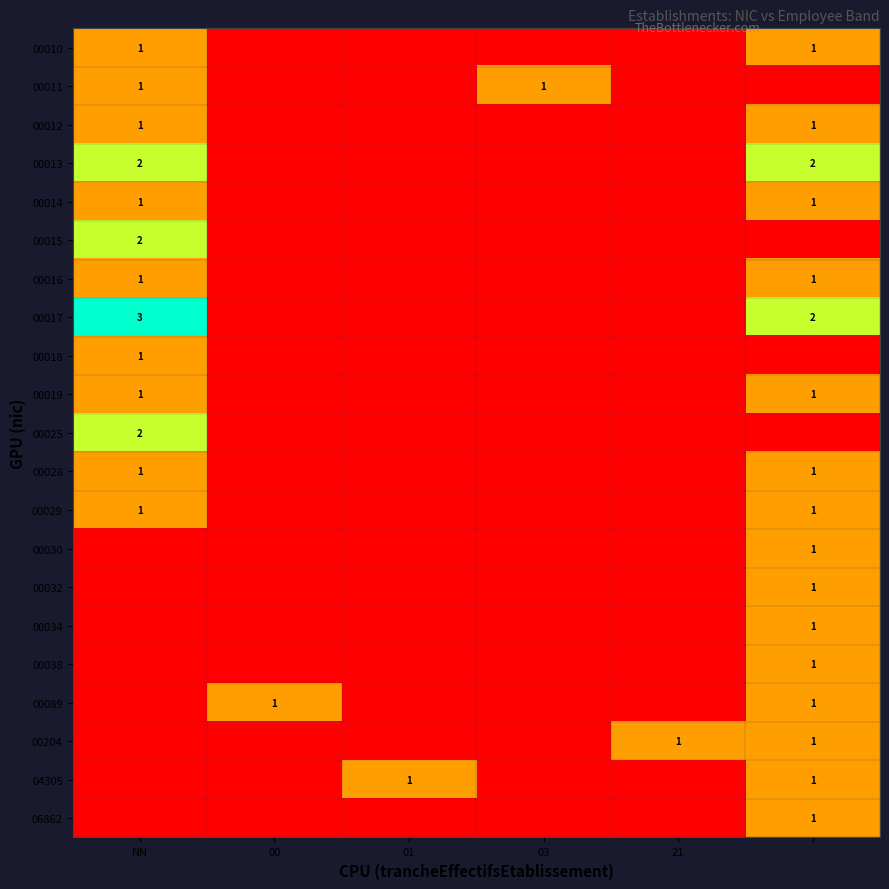

What is the difference between the second highest and second lowest values in the 00029 series?

1